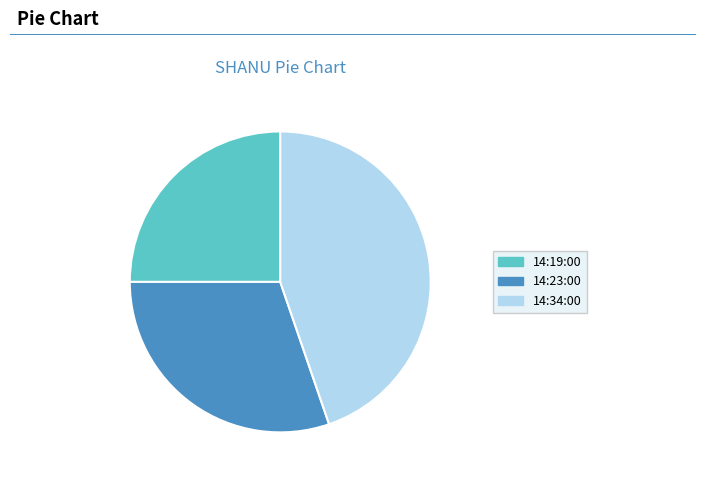

What is the ratio of the value at 14:19:00 to the value at 14:34:00?

0.6